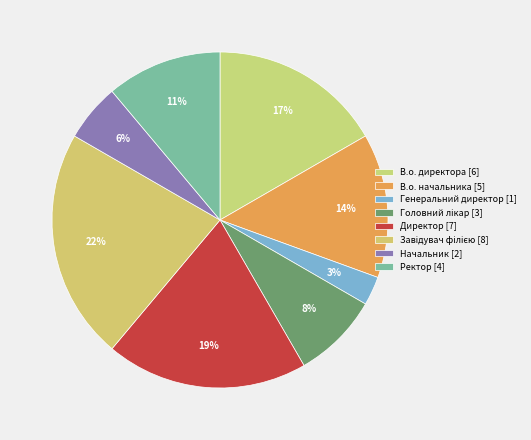

What is the ratio of the value at Генеральний директор to the value at Начальник?

0.5